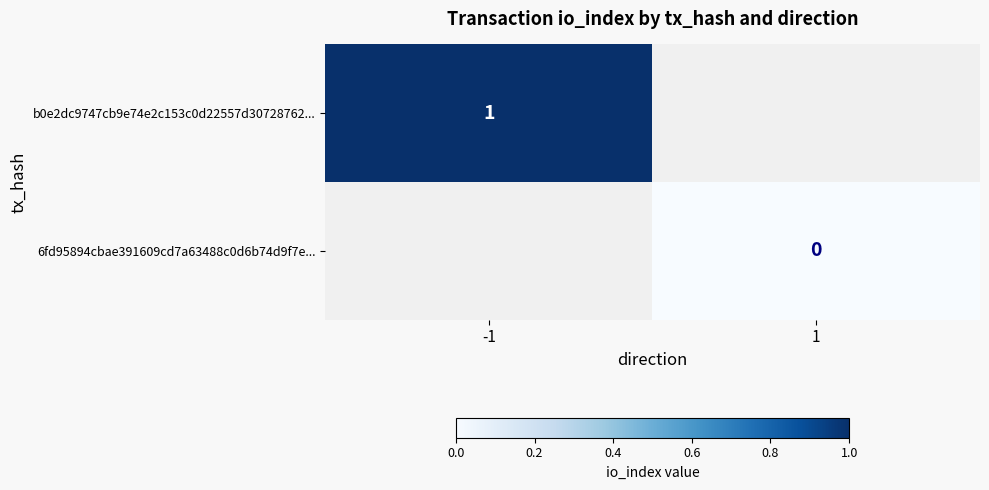

The value of b0e2dc9747cb9e74e2c153c0d22557d30728762... at -1 is 1. True or false?

True